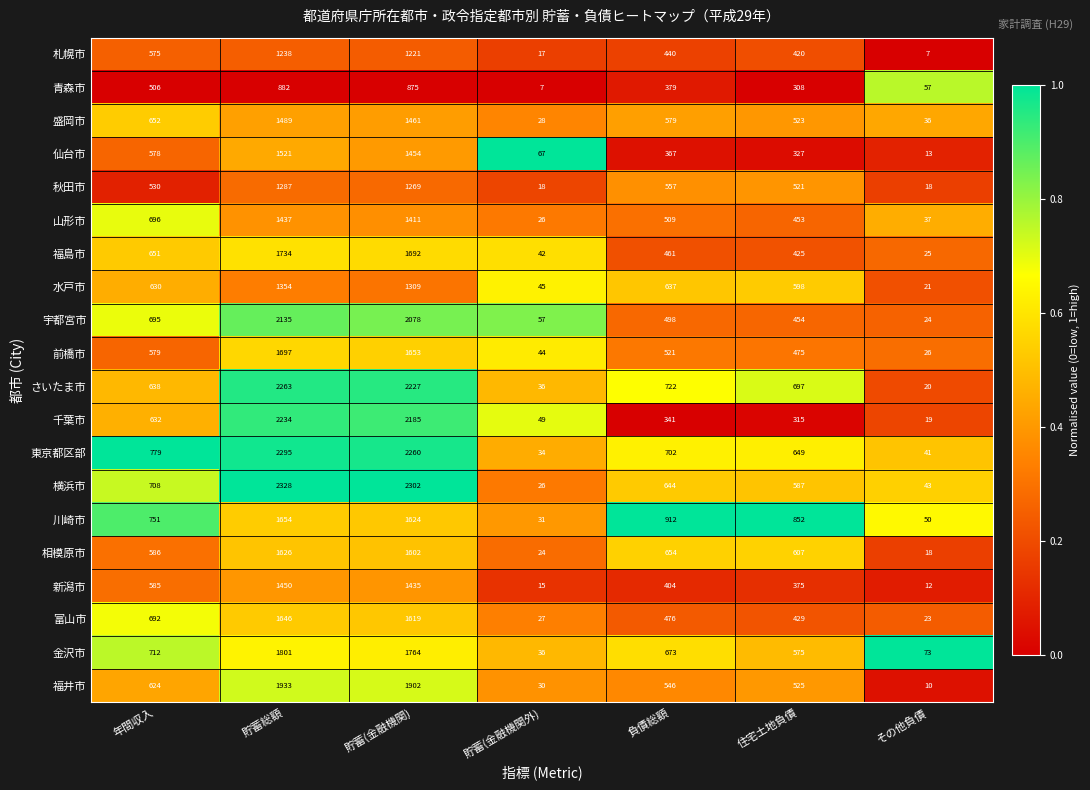

List the series in order of their peak value, highest first.

横浜市, 東京都区部, さいたま市, 千葉市, 宇都宮市, 福井市, 金沢市, 福島市, 前橋市, 川崎市, 富山市, 相模原市, 仙台市, 盛岡市, 新潟市, 山形市, 水戸市, 秋田市, 札幌市, 青森市